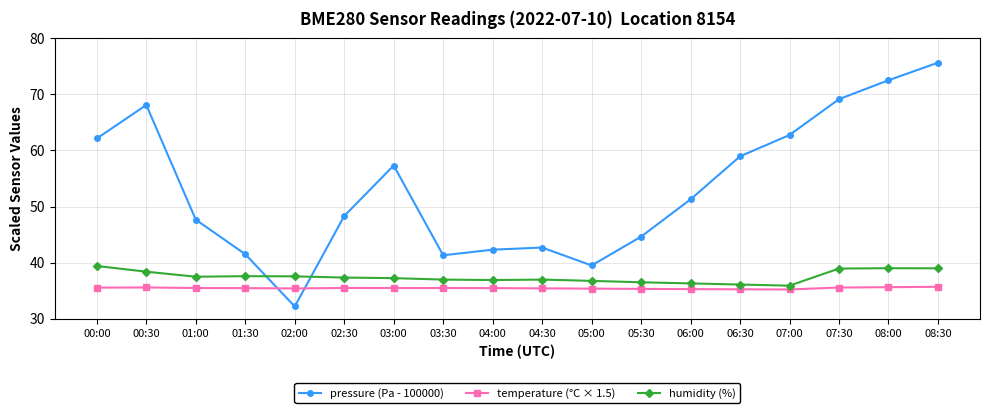

At which category is the sum across all series the highest?

08:30